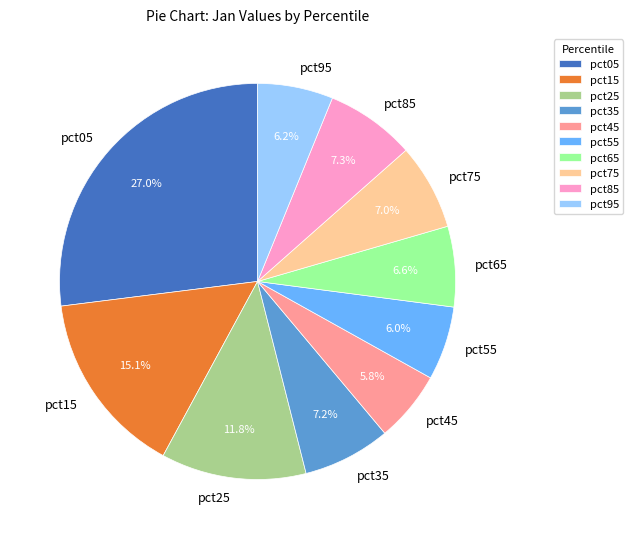

Is it true that pct75 is 7% of the pie?

True